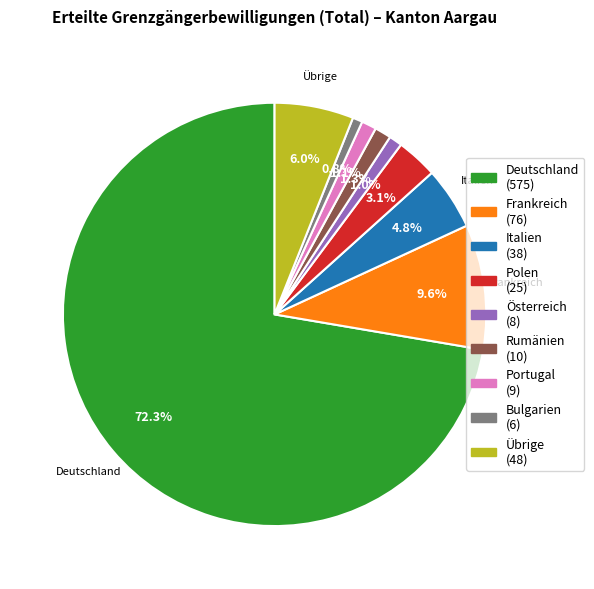

What is the largest slice in the pie chart?

Deutschland